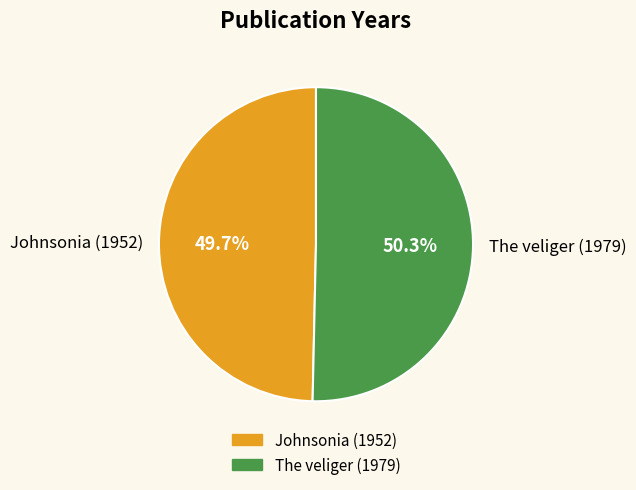

Count the number of slices in the pie.

2